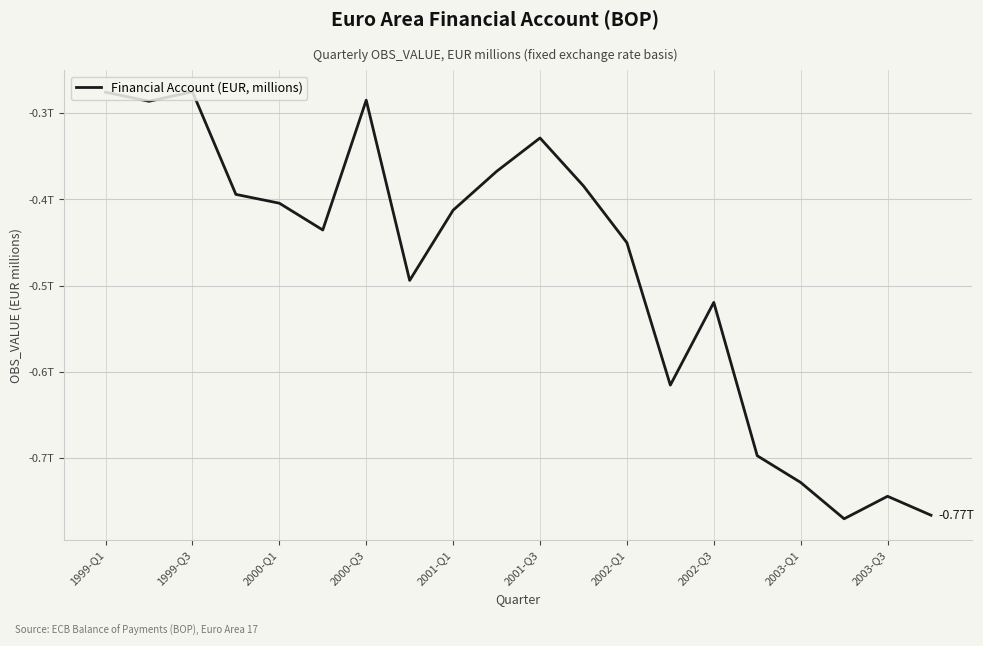

Is this an area chart (filled region under the line)?

No